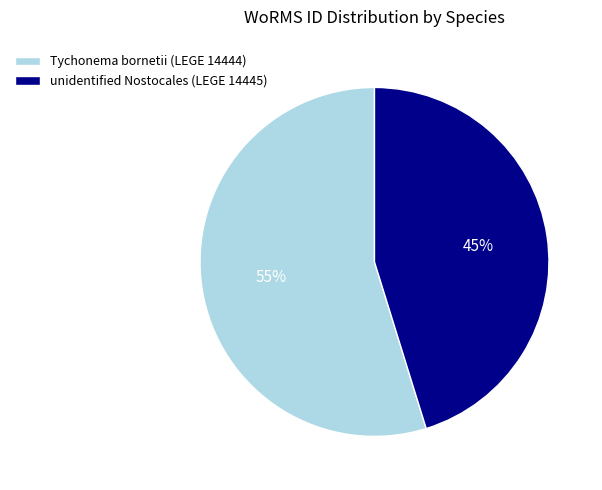

Which category has the smallest portion of the pie?

unidentified Nostocales (LEGE 14445)